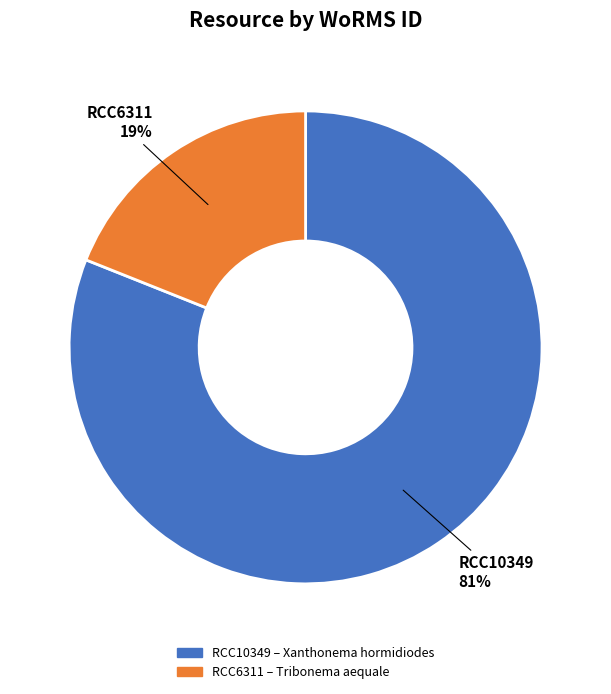

To the nearest percent, what portion does RCC6311 represent?

19%